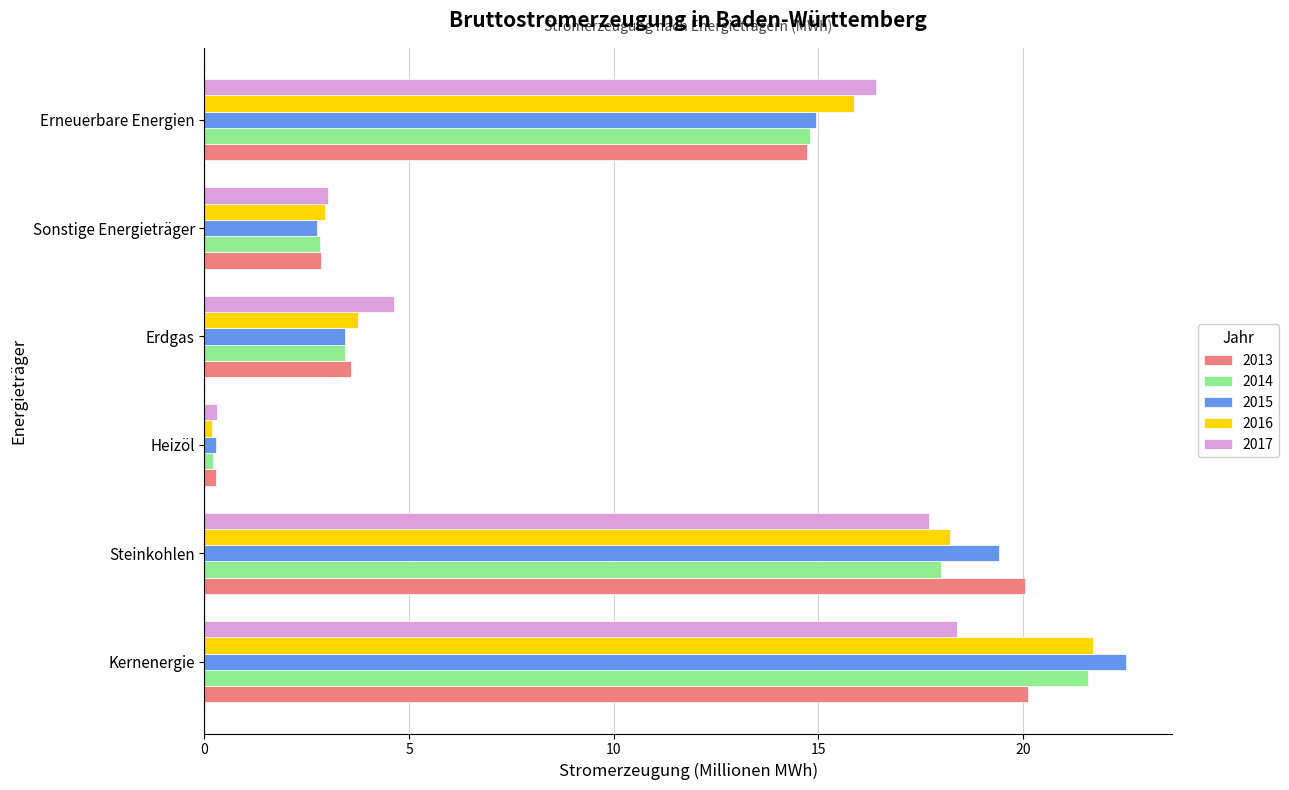

What is the total value across all series at Sonstige Energieträger?

14.4